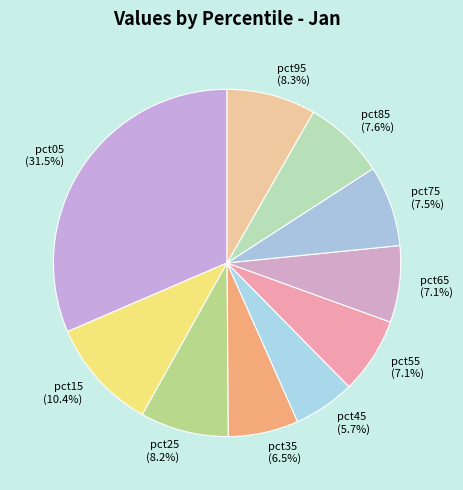

Is it true that pct95 is 8% of the pie?

True